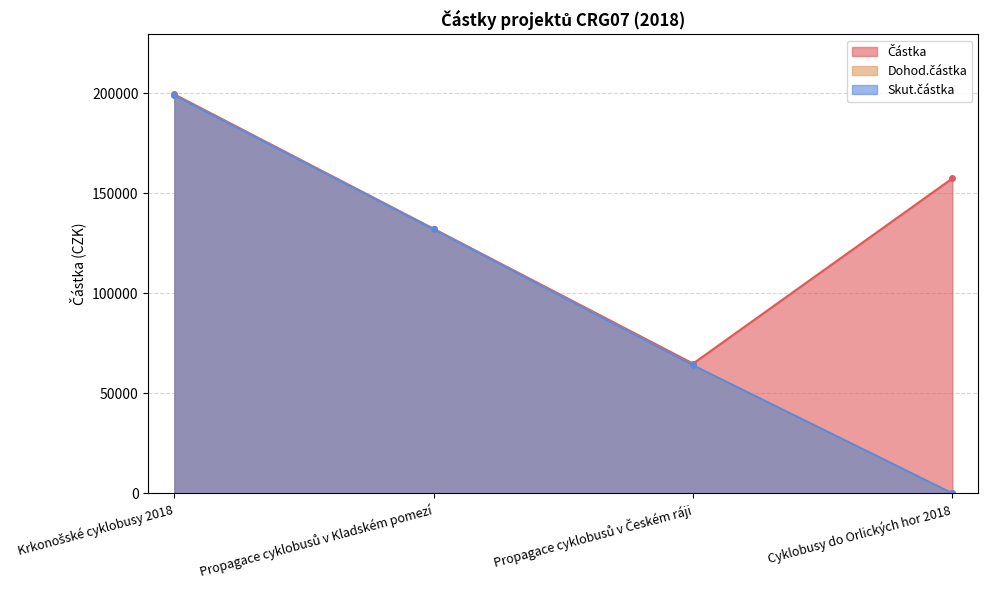

What is the label of the 3rd point from the left?

Propagace cyklobusů v Českém ráji